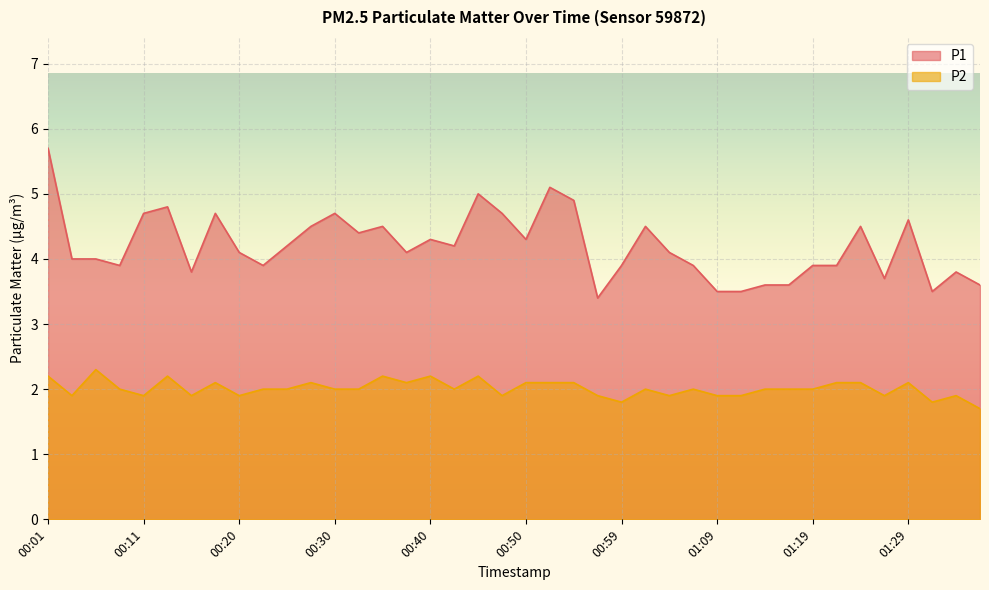

Count the number of data series in this chart.

2